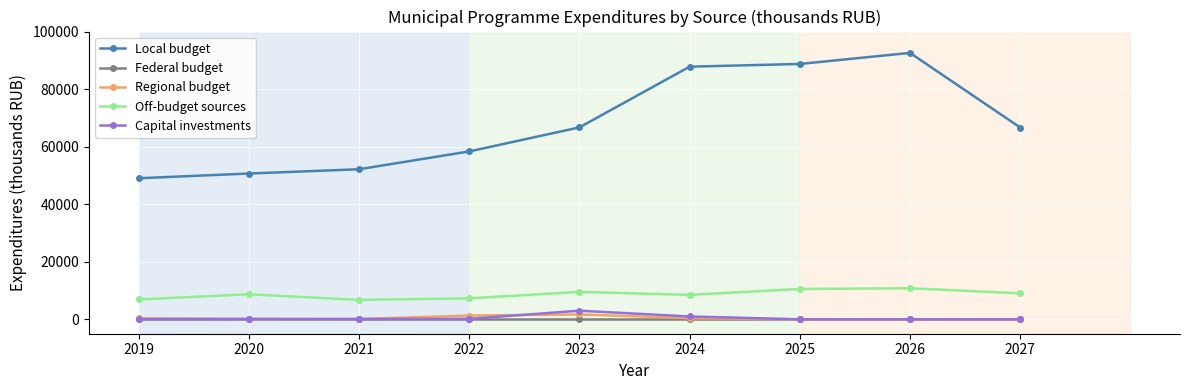

What is the maximum value shown in the chart?

92584.0